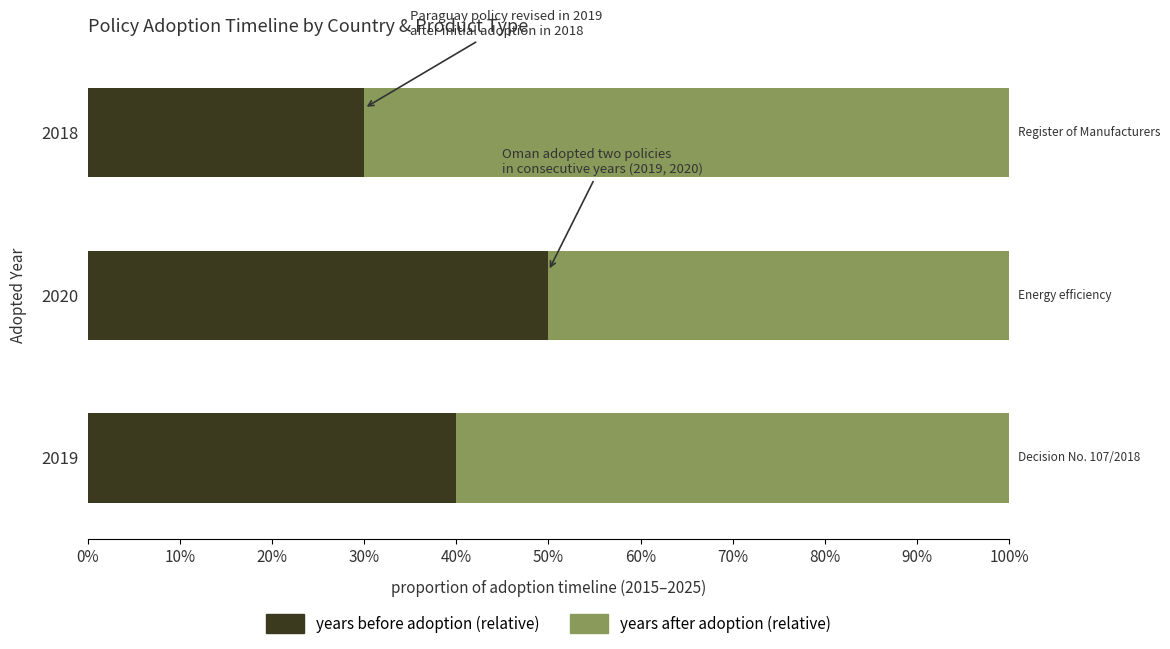

True or false: year adopted (relative) has a value of 0.3 at 2020.

False